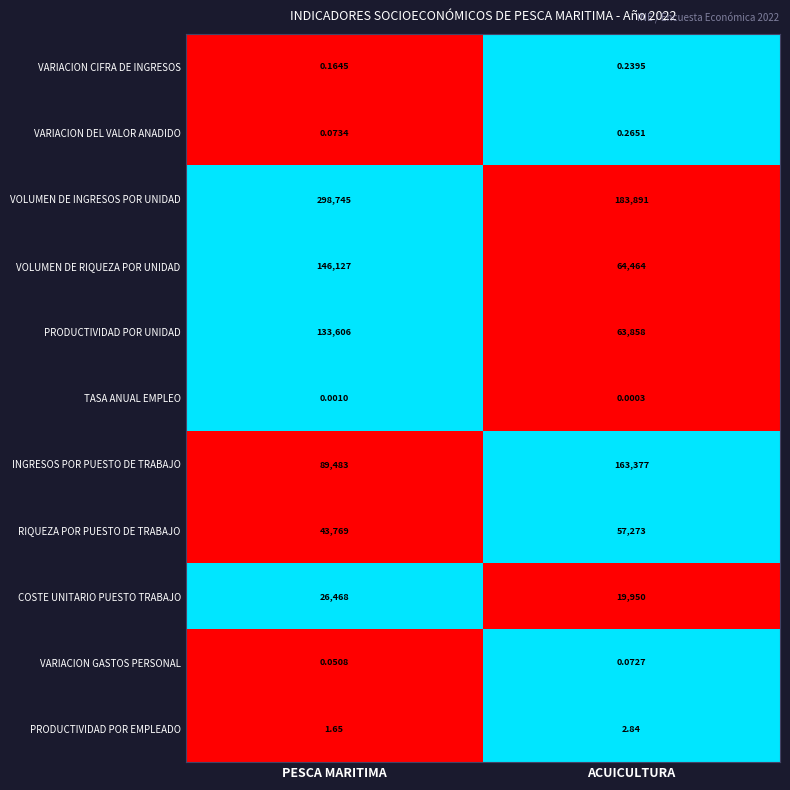

List the series in order of their peak value, lowest first.

TASA ANUAL EMPLEO, VARIACION GASTOS PERSONAL, VARIACION CIFRA DE INGRESOS, VARIACION DEL VALOR ANADIDO, PRODUCTIVIDAD POR EMPLEADO, COSTE UNITARIO PUESTO TRABAJO, RIQUEZA POR PUESTO DE TRABAJO, PRODUCTIVIDAD POR UNIDAD, VOLUMEN DE RIQUEZA POR UNIDAD, INGRESOS POR PUESTO DE TRABAJO, VOLUMEN DE INGRESOS POR UNIDAD